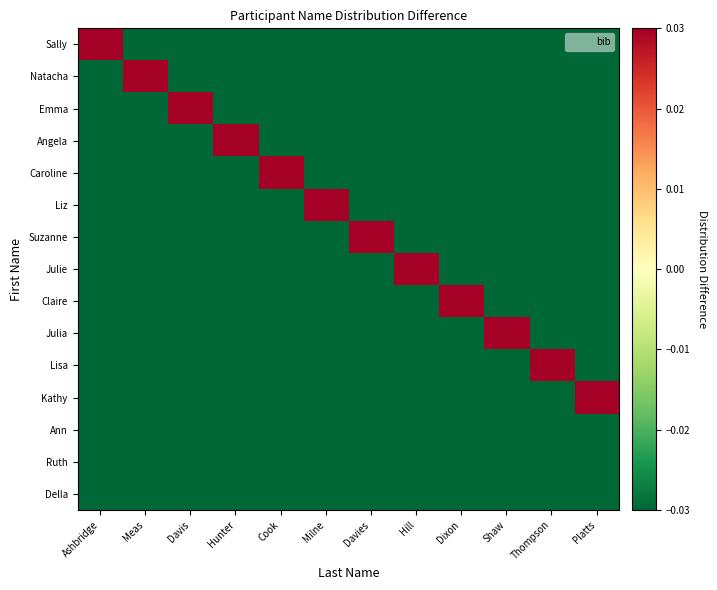

Reading right to left, what are all the values shown in this chart?

Sally: Platts=-0.1	Thompson=-0.1	Shaw=-0.1	Dixon=-0.1	Hill=-0.1	Davies=-0.1	Milne=-0.1	Cook=-0.1	Hunter=-0.1	Davis=-0.1	Meas=-0.1	Ashbridge=0.9
Natacha: Platts=-0.1	Thompson=-0.1	Shaw=-0.1	Dixon=-0.1	Hill=-0.1	Davies=-0.1	Milne=-0.1	Cook=-0.1	Hunter=-0.1	Davis=-0.1	Meas=0.9	Ashbridge=-0.1
Emma: Platts=-0.1	Thompson=-0.1	Shaw=-0.1	Dixon=-0.1	Hill=-0.1	Davies=-0.1	Milne=-0.1	Cook=-0.1	Hunter=-0.1	Davis=0.9	Meas=-0.1	Ashbridge=-0.1
Angela: Platts=-0.1	Thompson=-0.1	Shaw=-0.1	Dixon=-0.1	Hill=-0.1	Davies=-0.1	Milne=-0.1	Cook=-0.1	Hunter=0.9	Davis=-0.1	Meas=-0.1	Ashbridge=-0.1
Caroline: Platts=-0.1	Thompson=-0.1	Shaw=-0.1	Dixon=-0.1	Hill=-0.1	Davies=-0.1	Milne=-0.1	Cook=0.9	Hunter=-0.1	Davis=-0.1	Meas=-0.1	Ashbridge=-0.1
Liz: Platts=-0.1	Thompson=-0.1	Shaw=-0.1	Dixon=-0.1	Hill=-0.1	Davies=-0.1	Milne=0.9	Cook=-0.1	Hunter=-0.1	Davis=-0.1	Meas=-0.1	Ashbridge=-0.1
Suzanne: Platts=-0.1	Thompson=-0.1	Shaw=-0.1	Dixon=-0.1	Hill=-0.1	Davies=0.9	Milne=-0.1	Cook=-0.1	Hunter=-0.1	Davis=-0.1	Meas=-0.1	Ashbridge=-0.1
Julie: Platts=-0.1	Thompson=-0.1	Shaw=-0.1	Dixon=-0.1	Hill=0.9	Davies=-0.1	Milne=-0.1	Cook=-0.1	Hunter=-0.1	Davis=-0.1	Meas=-0.1	Ashbridge=-0.1
Claire: Platts=-0.1	Thompson=-0.1	Shaw=-0.1	Dixon=0.9	Hill=-0.1	Davies=-0.1	Milne=-0.1	Cook=-0.1	Hunter=-0.1	Davis=-0.1	Meas=-0.1	Ashbridge=-0.1
Julia: Platts=-0.1	Thompson=-0.1	Shaw=0.9	Dixon=-0.1	Hill=-0.1	Davies=-0.1	Milne=-0.1	Cook=-0.1	Hunter=-0.1	Davis=-0.1	Meas=-0.1	Ashbridge=-0.1
Lisa: Platts=-0.1	Thompson=0.9	Shaw=-0.1	Dixon=-0.1	Hill=-0.1	Davies=-0.1	Milne=-0.1	Cook=-0.1	Hunter=-0.1	Davis=-0.1	Meas=-0.1	Ashbridge=-0.1
Kathy: Platts=0.9	Thompson=-0.1	Shaw=-0.1	Dixon=-0.1	Hill=-0.1	Davies=-0.1	Milne=-0.1	Cook=-0.1	Hunter=-0.1	Davis=-0.1	Meas=-0.1	Ashbridge=-0.1
Ann: Platts=-0.1	Thompson=-0.1	Shaw=-0.1	Dixon=-0.1	Hill=-0.1	Davies=-0.1	Milne=-0.1	Cook=-0.1	Hunter=-0.1	Davis=-0.1	Meas=-0.1	Ashbridge=-0.1
Ruth: Platts=-0.1	Thompson=-0.1	Shaw=-0.1	Dixon=-0.1	Hill=-0.1	Davies=-0.1	Milne=-0.1	Cook=-0.1	Hunter=-0.1	Davis=-0.1	Meas=-0.1	Ashbridge=-0.1
Della: Platts=-0.1	Thompson=-0.1	Shaw=-0.1	Dixon=-0.1	Hill=-0.1	Davies=-0.1	Milne=-0.1	Cook=-0.1	Hunter=-0.1	Davis=-0.1	Meas=-0.1	Ashbridge=-0.1